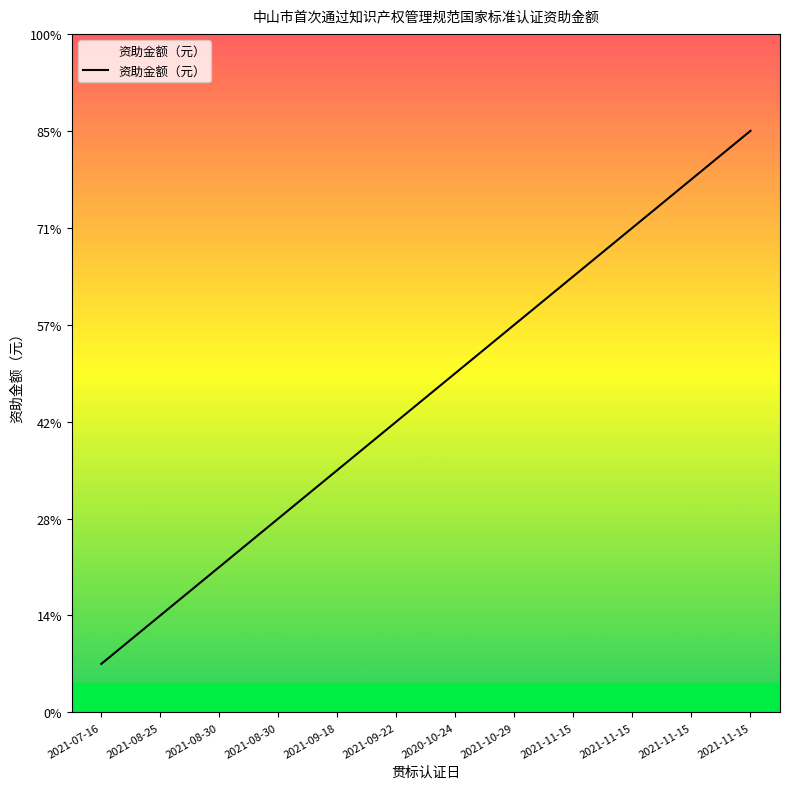

Is this an area chart (filled region under the line)?

Yes